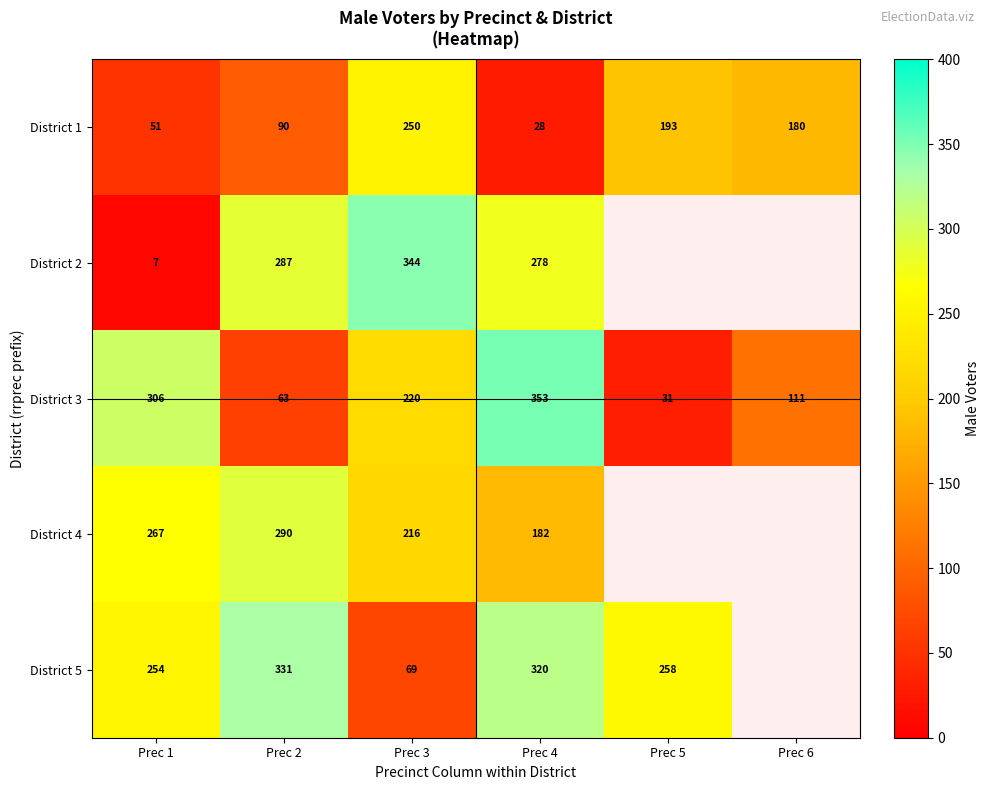

What is the approximate value of District 3 at Prec 5, to the nearest 10?

30